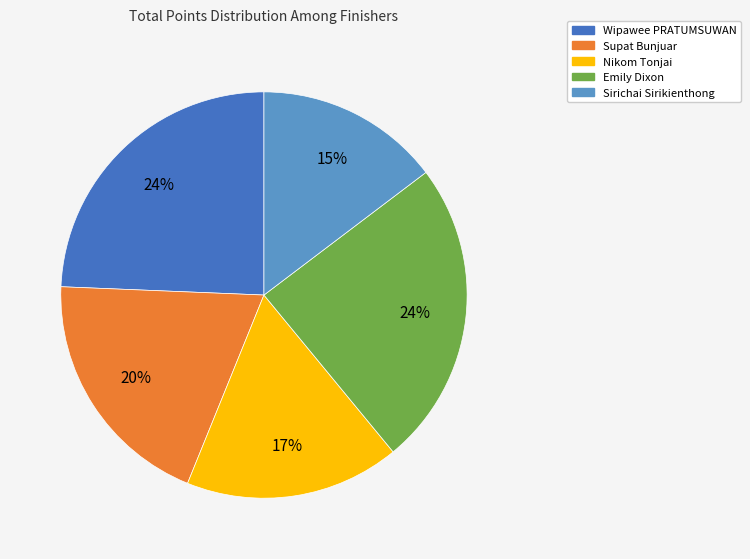

To the nearest percent, what is the average slice percentage?

20%